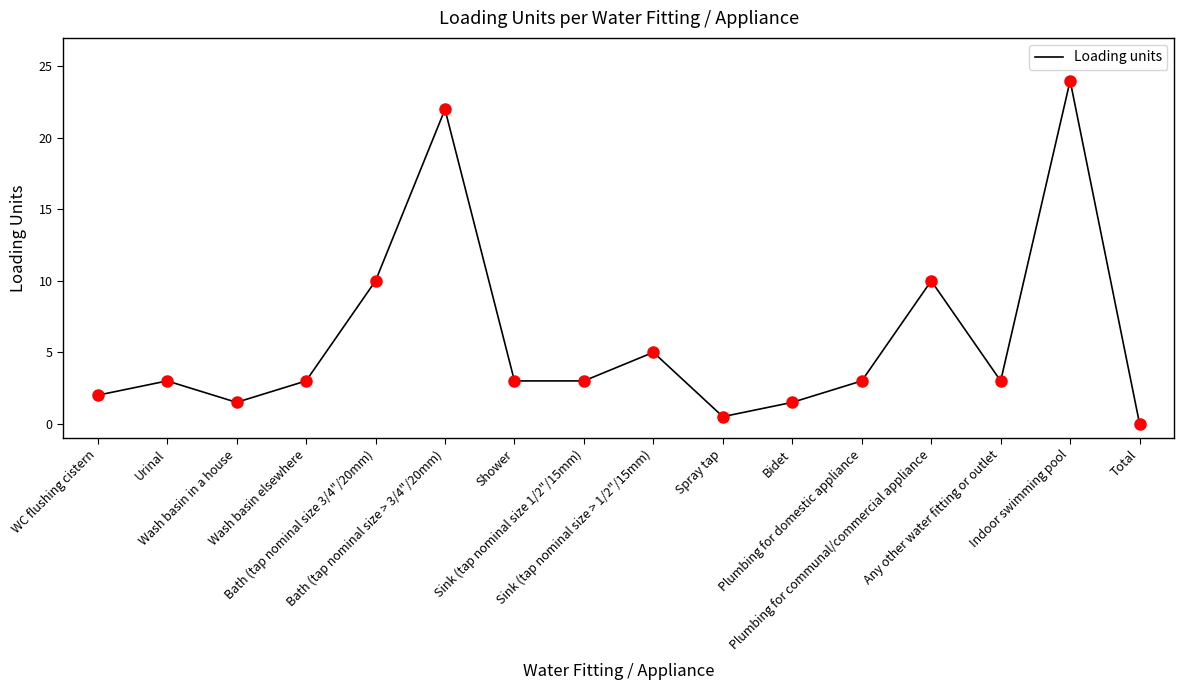

What is the change in value from Sink (tap nominal size 1/2"/15mm) to Plumbing for communal/commercial appliance?

+7.0